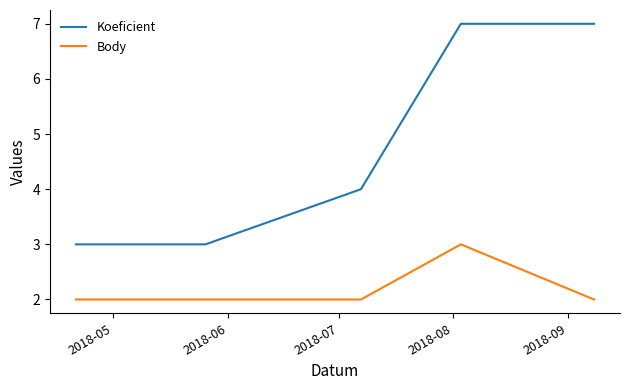

Which series has the largest range (max minus min)?

Koeficient